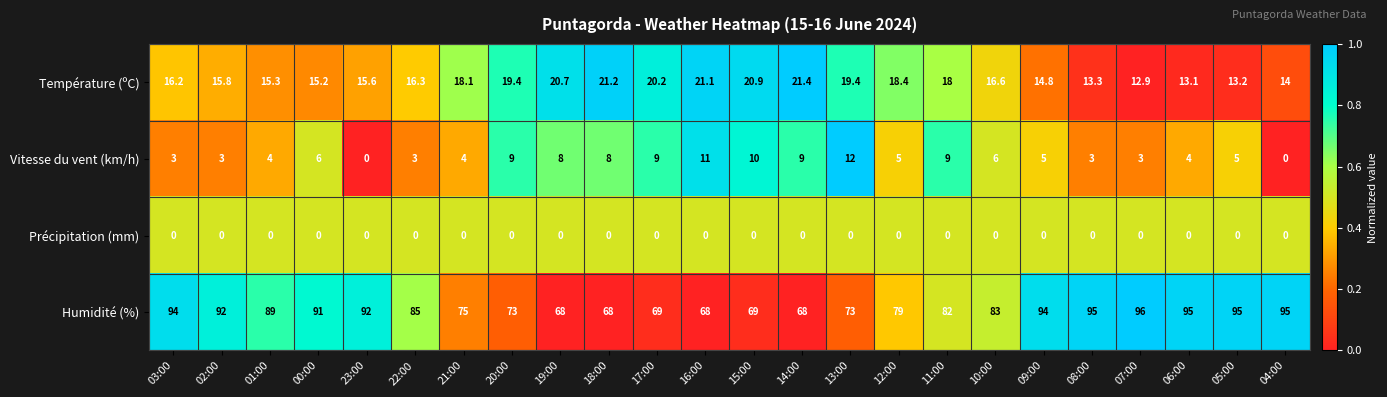

At 10:00, list the series in order from smallest to largest.

Précipitation (mm), Vitesse du vent (km/h), Température (ºC), Humidité (%)